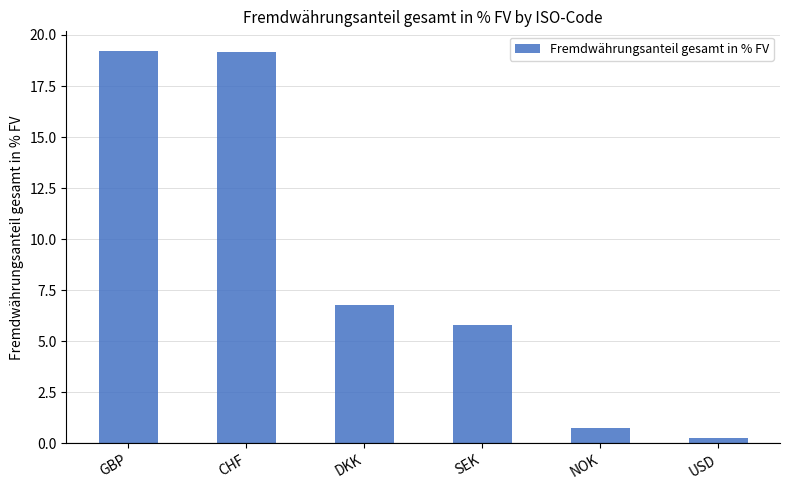

True or false: the data shows 33.4 at GBP.

False